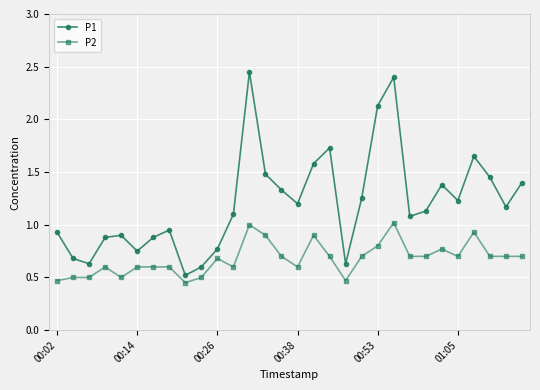

List the series in order of their peak value, lowest first.

P2, P1